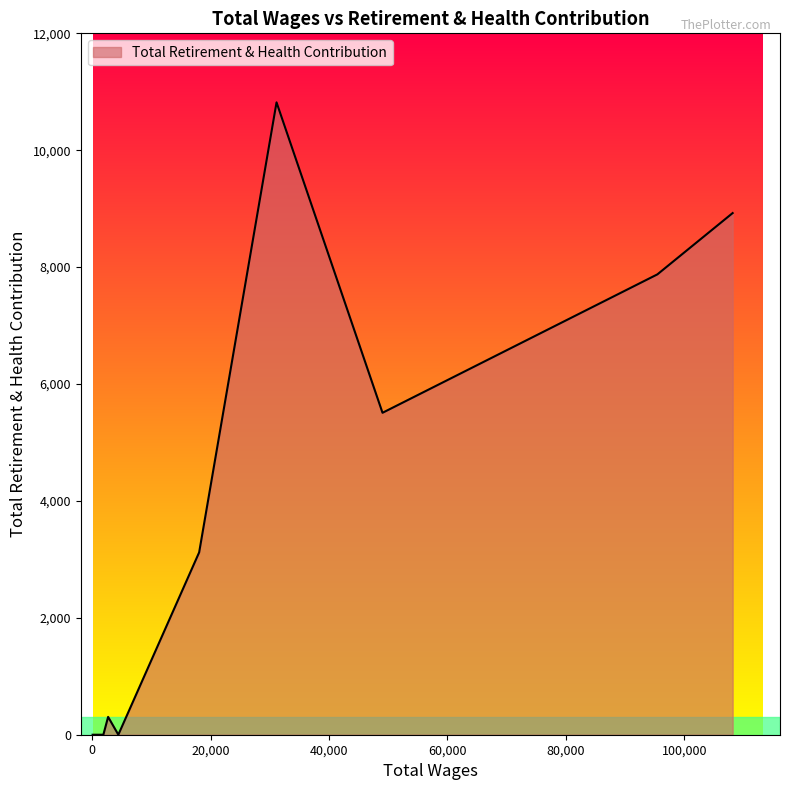

How many distinct data groups are displayed?

1